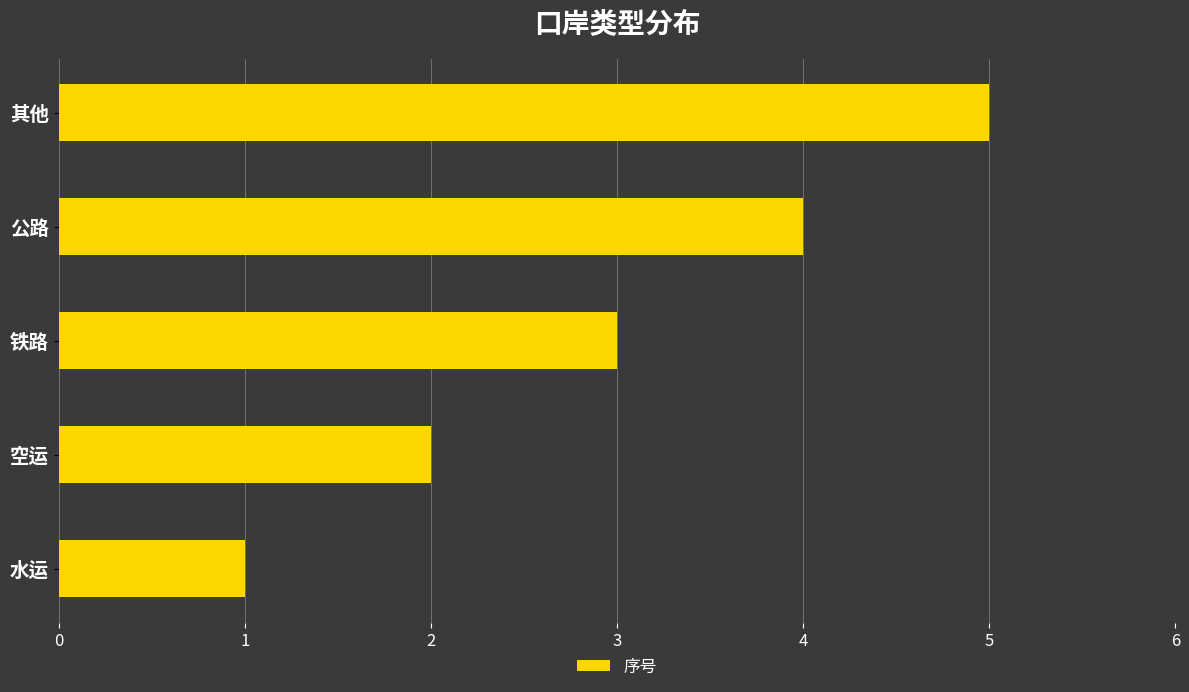

What is the difference between the maximum and minimum values?

4